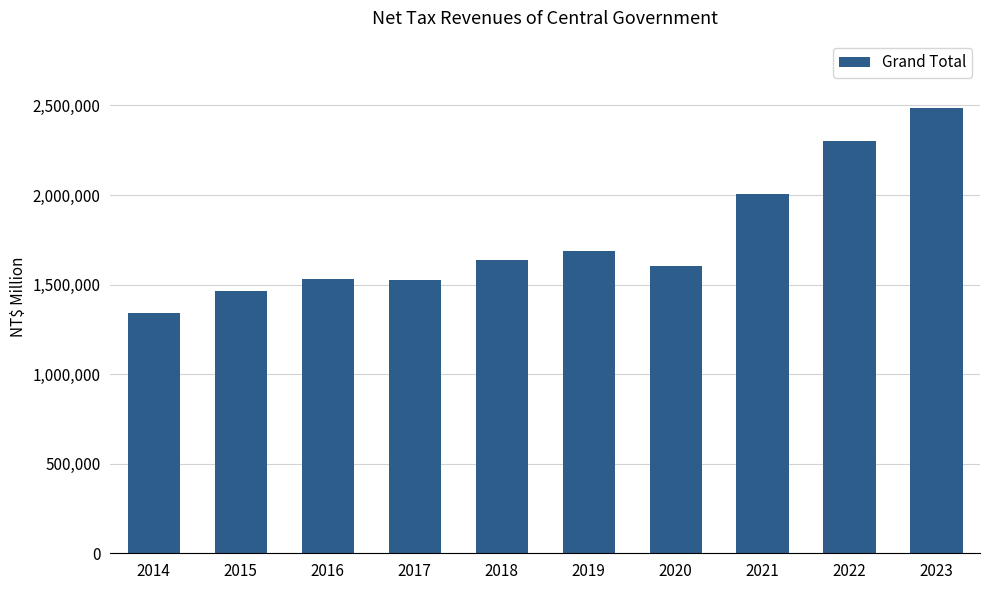

The value at 2015 is 1465119. True or false?

True